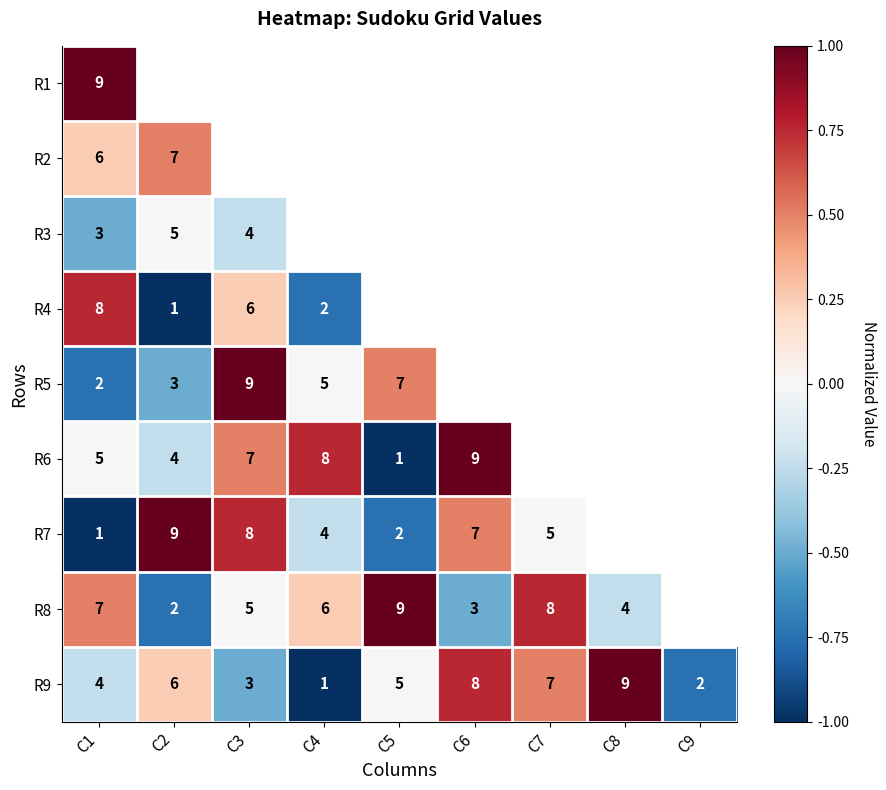

The value of R9 at C5 is 1. True or false?

False